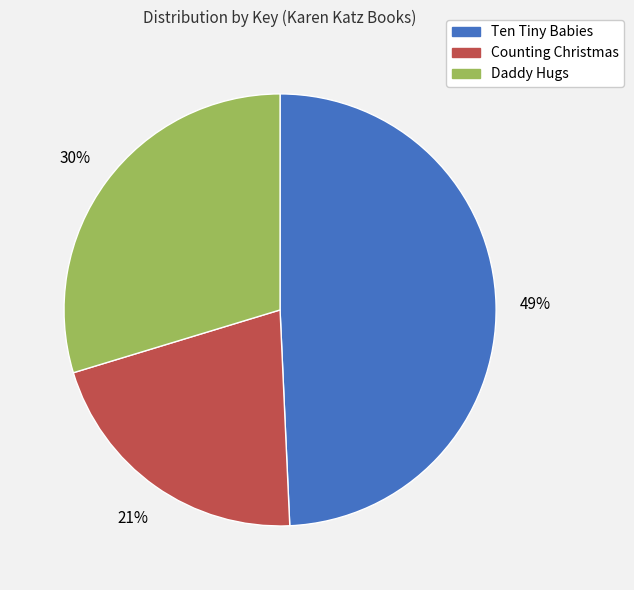

The Counting Christmas slice represents 8% of the pie. True or false?

False